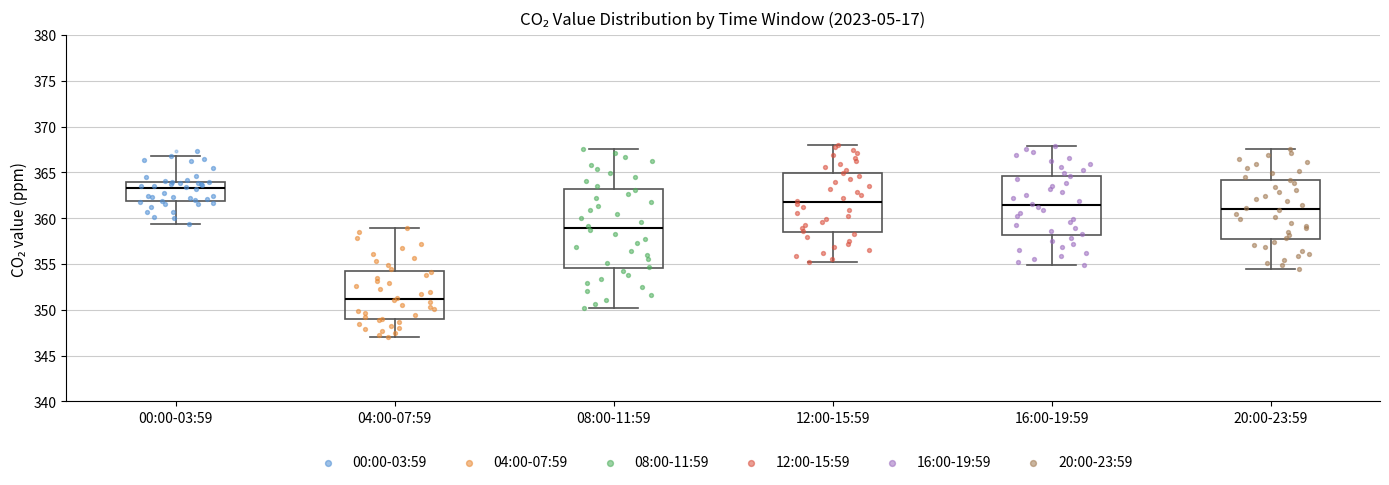

Reading left to right, transcribe this box plot: for each box, give where its median line is, the range the box spans, and where its two whiskers end, as read against the y-axis. The values are not printed on the chart, so give them approximately, as read against the axis.

00:00-03:59: median 363.5, box 362.0 to 364.0, whiskers 359.5 to 367.0
04:00-07:59: median 351.0, box 349.0 to 354.0, whiskers 347.0 to 359.0
08:00-11:59: median 359.0, box 354.5 to 363.0, whiskers 350.0 to 367.5
12:00-15:59: median 361.5, box 358.5 to 365.0, whiskers 355.0 to 368.0
16:00-19:59: median 361.5, box 358.0 to 364.5, whiskers 355.0 to 368.0
20:00-23:59: median 361.0, box 358.0 to 364.0, whiskers 354.5 to 367.5